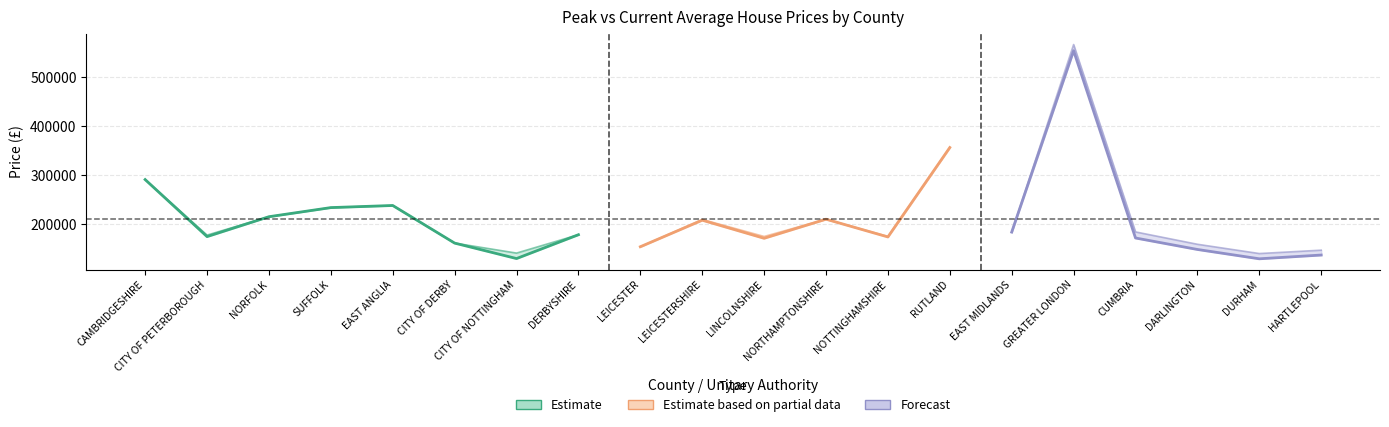

What is the total value across all series at GREATER LONDON?

1119411.0